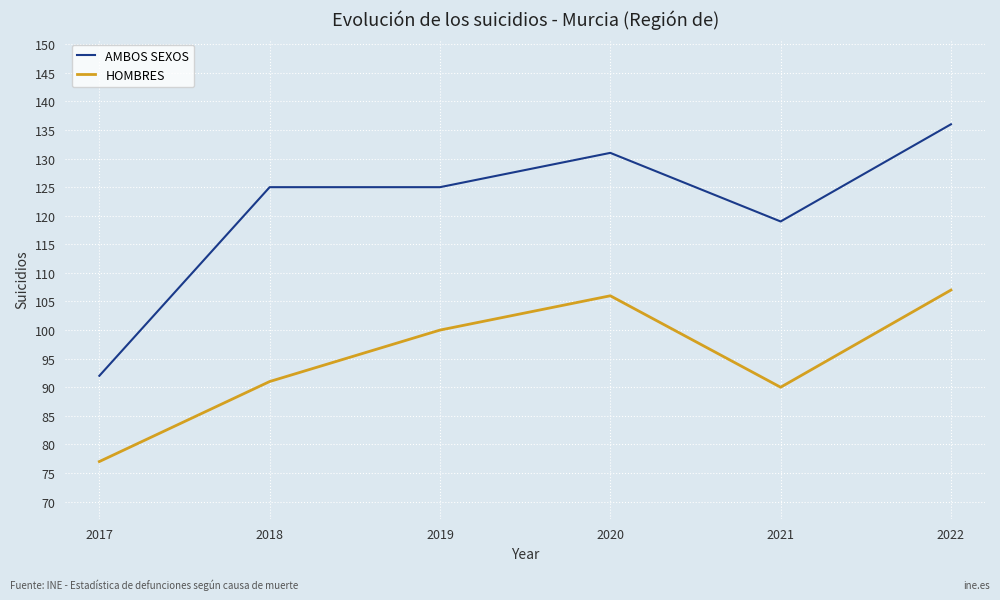

What is the difference between the highest and lowest values at 2019?

25